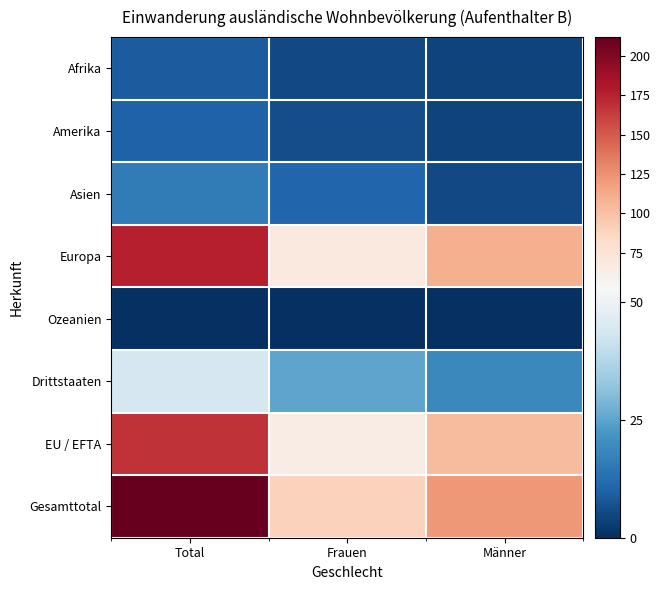

Reading right to left, transcribe all the data shown in this chart.

Afrika: Männer=4	Frauen=5	Total=9
Amerika: Männer=4	Frauen=6	Total=10
Asien: Männer=5	Frauen=11	Total=16
Europa: Männer=109	Frauen=68	Total=177
Ozeanien: Männer=0	Frauen=0	Total=0
Drittstaaten: Männer=19	Frauen=25	Total=44
EU / EFTA: Männer=103	Frauen=65	Total=168
Gesamttotal: Männer=122	Frauen=90	Total=212